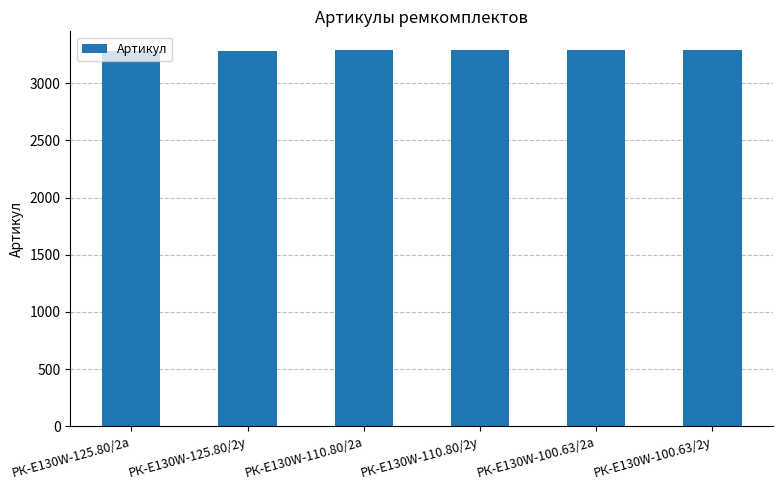

What is the change in value from РК-E130W-125.80/2а to РК-E130W-125.80/2у?

+1